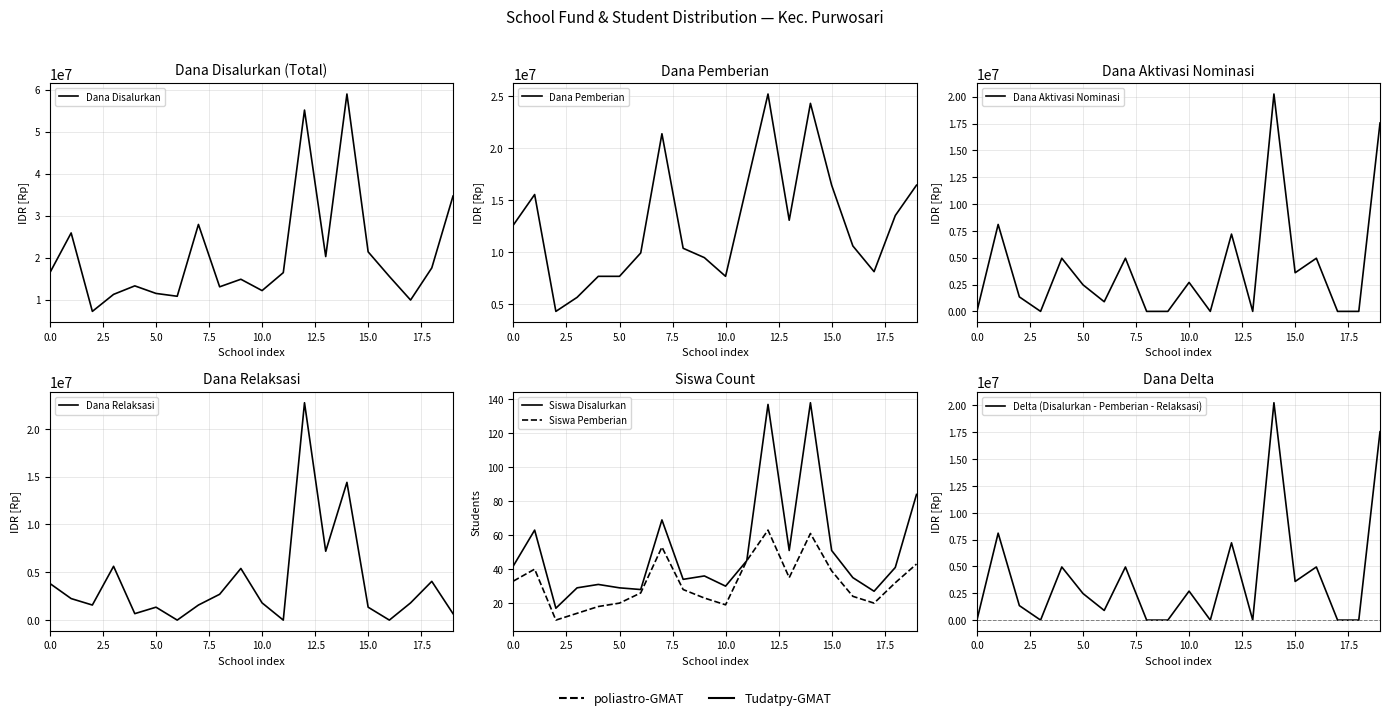

How many positive values does the Dana Aktivasi series have?

12